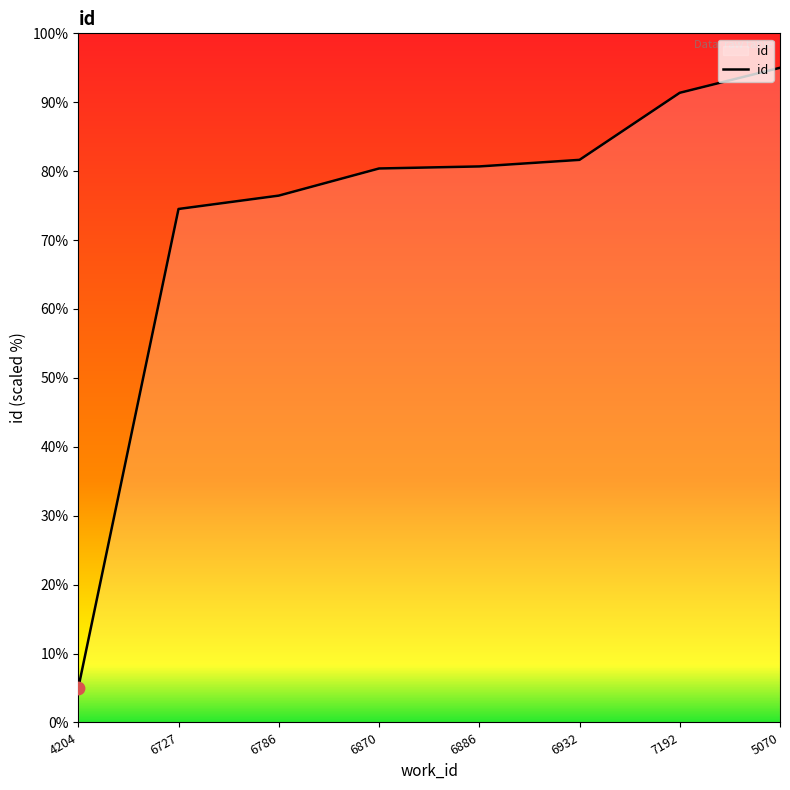

Which has a higher value, 5070 or 4204?

5070